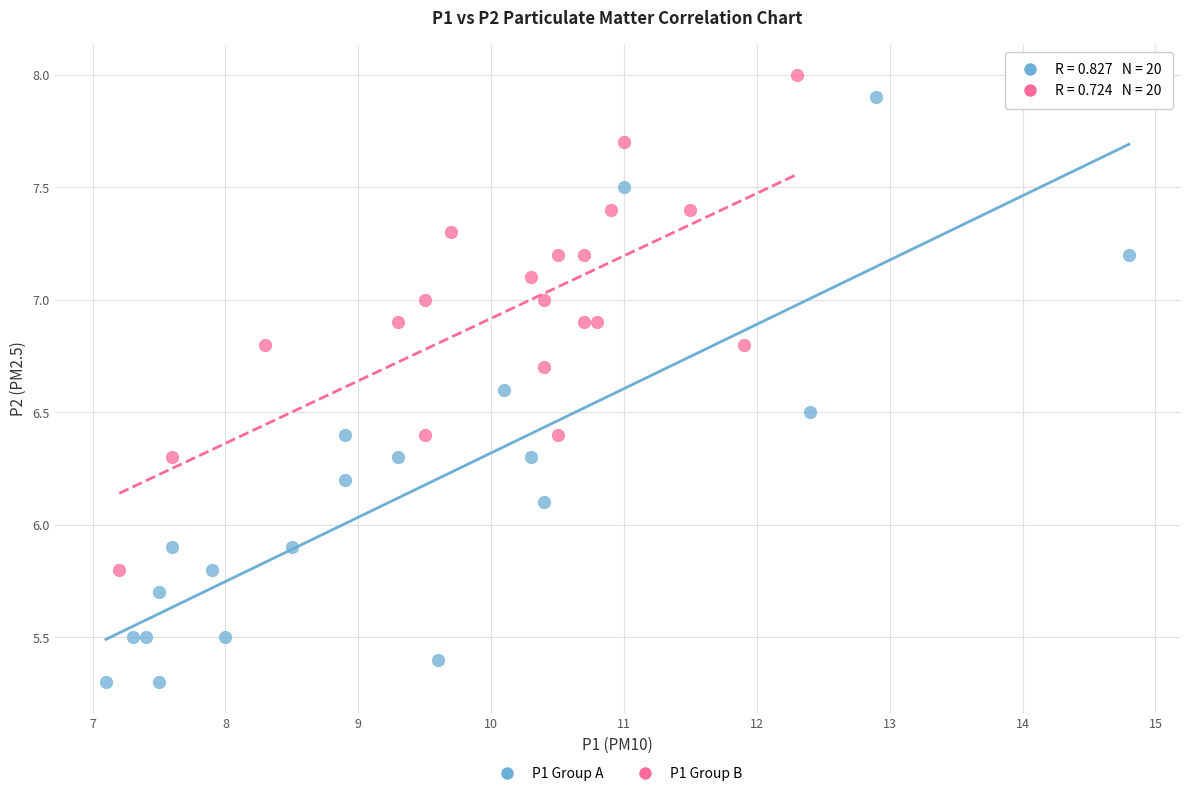

Which series has the widest spread of Y values?

P1 Group A